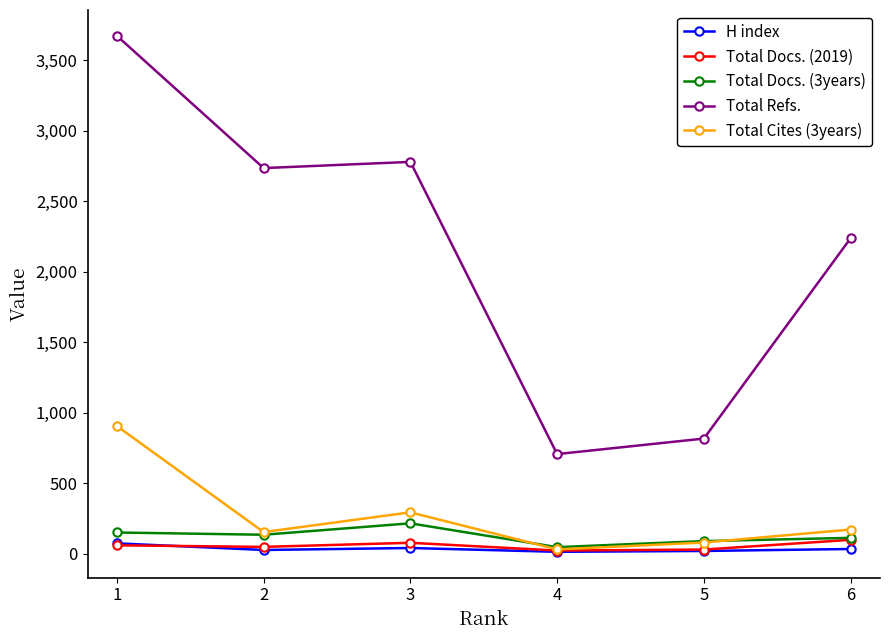

What is the highest value of the Total Refs. series?

3673